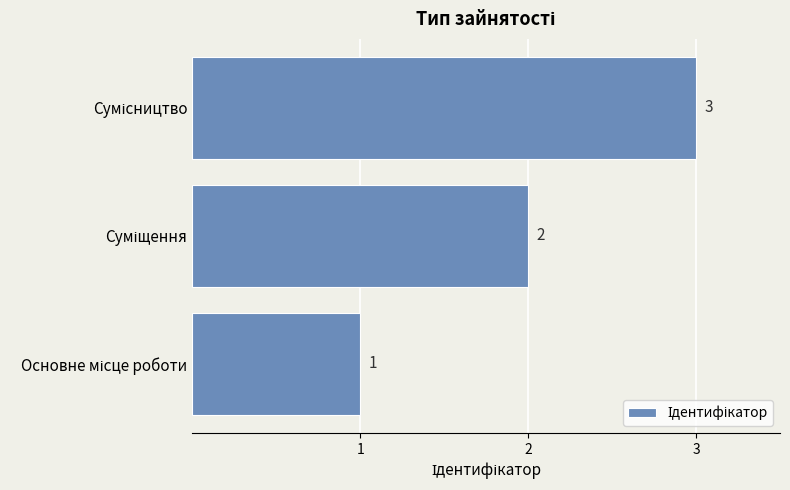

How many distinct data groups are displayed?

1